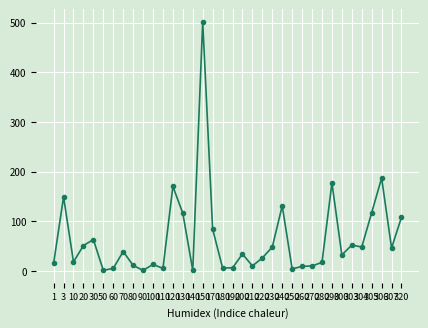

What is the average value?

64